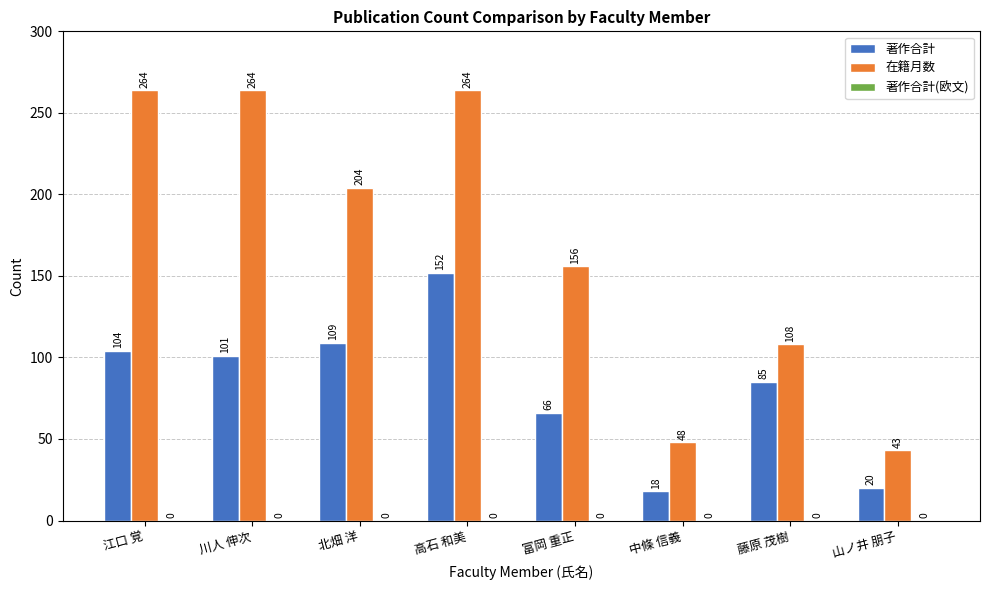

Count the 在籍月数 values in the range 108 to 264.

6